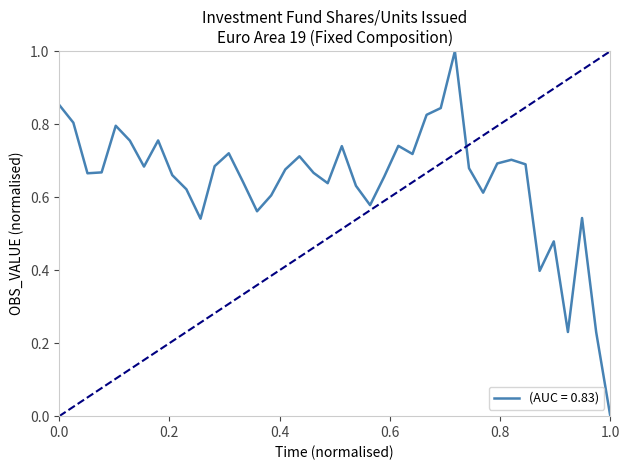

What is the greatest value displayed?

1.0